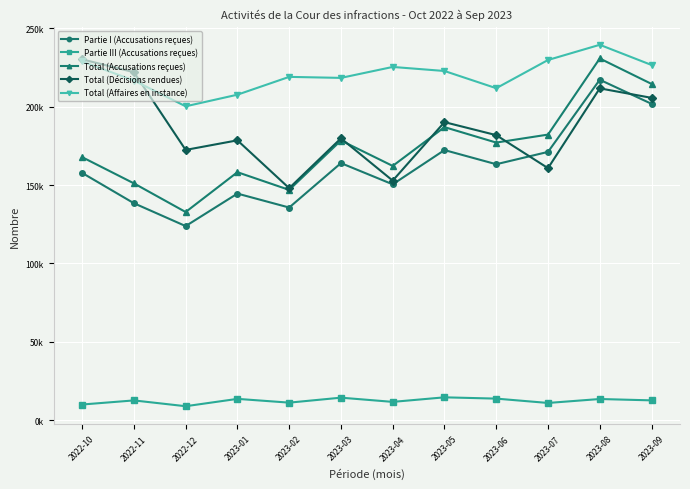

How many interior local valleys does the Partie I (Accusations reçues) series have?

4